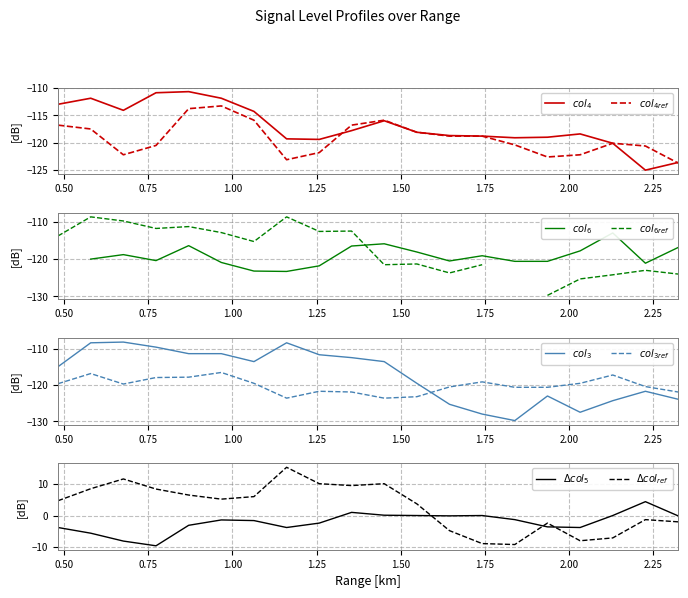

Is the value of col_4 at 2.033 greater than the value of col_9 at 0.967?

No